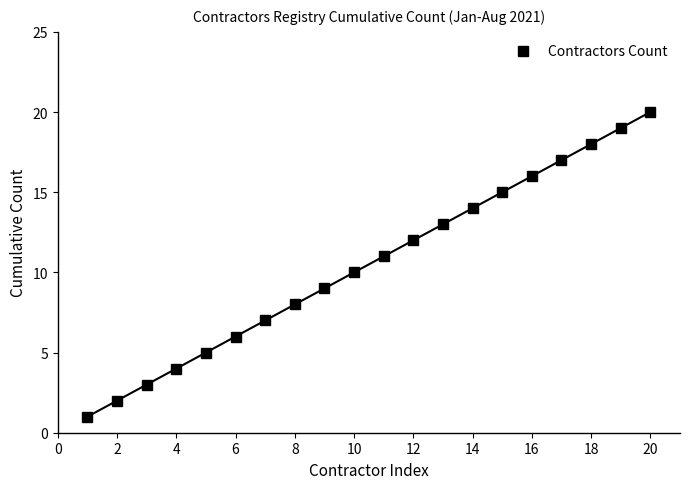

Is it true that Contractors Count equals 18 at 18?

True